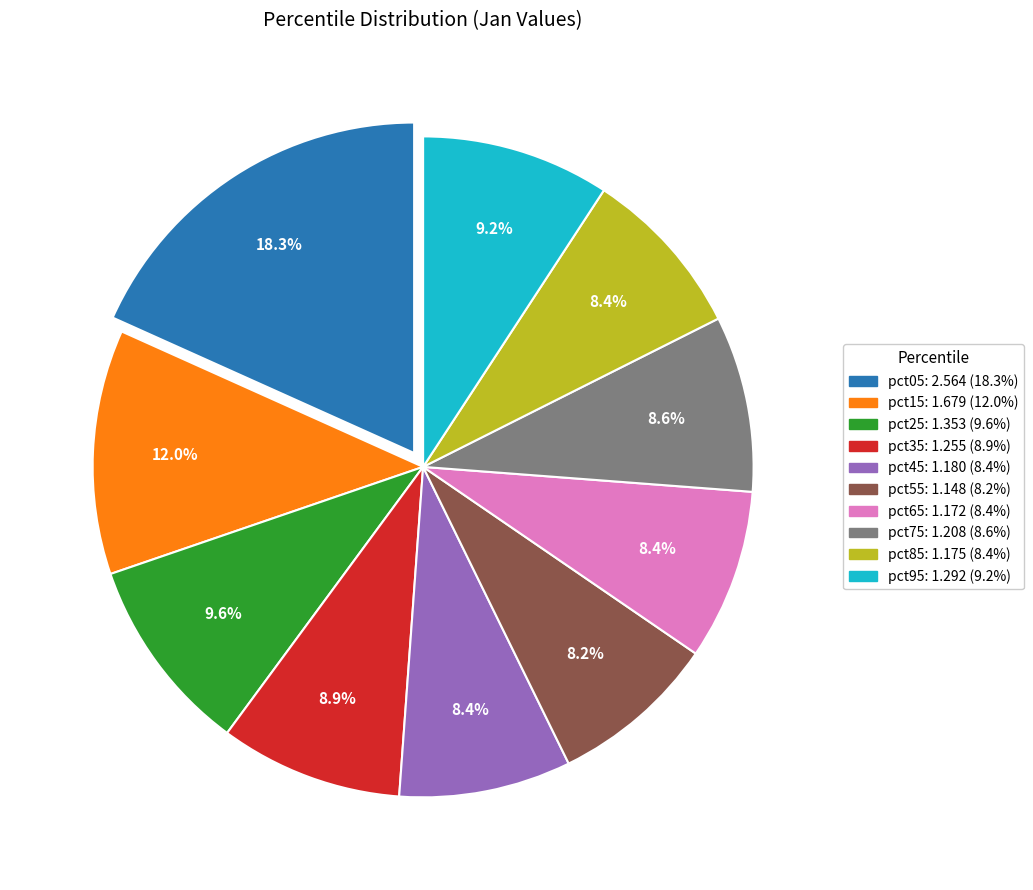

Which slice is the largest?

pct05